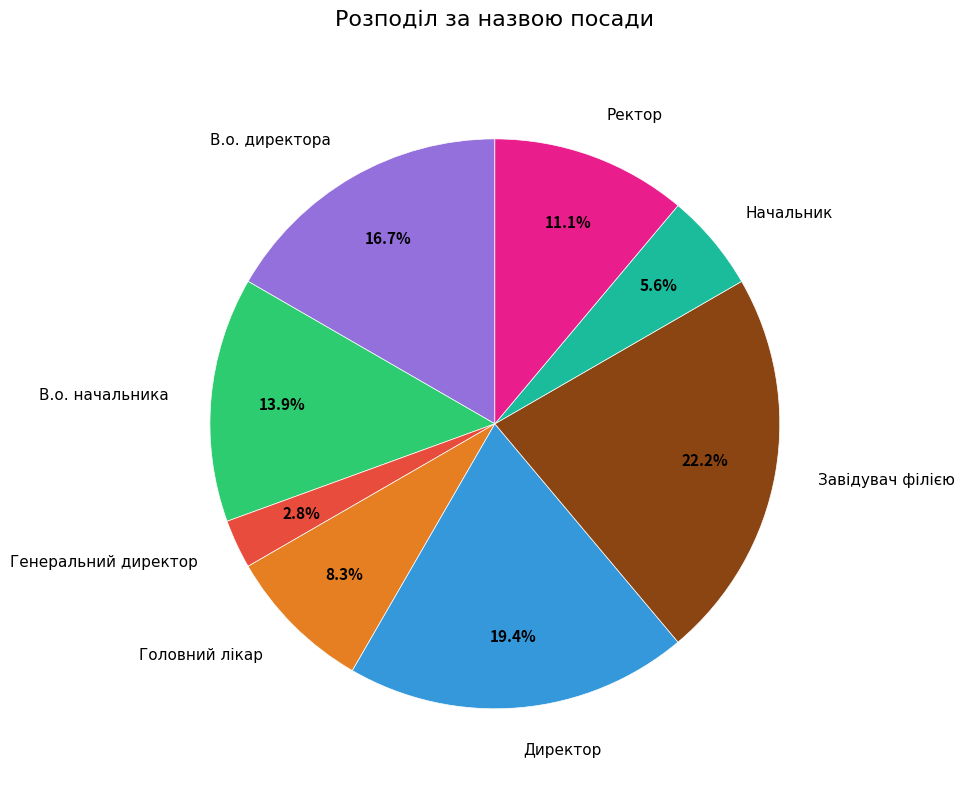

How many slices are in this pie chart?

8